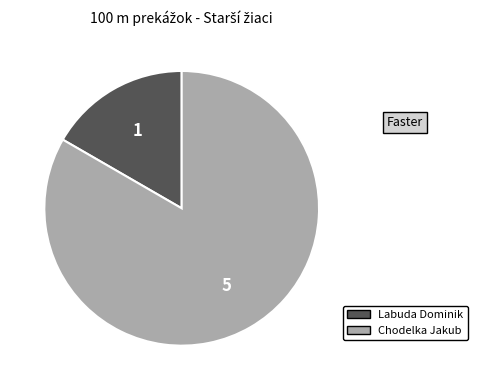

Which slice is the smallest?

Labuda Dominik